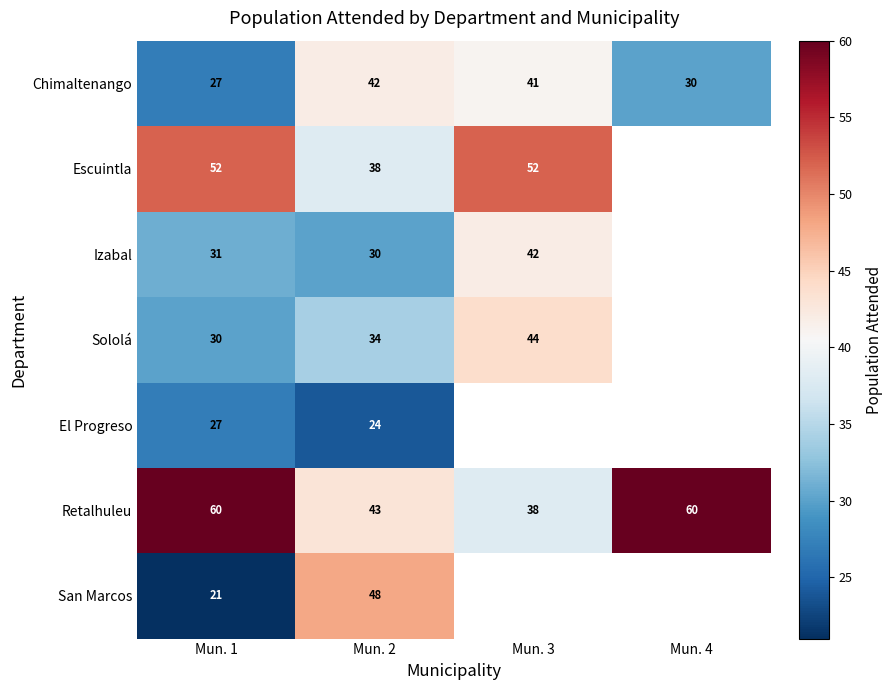

The Retalhuleu series shows 102.7 at Mun. 1. True or false?

False